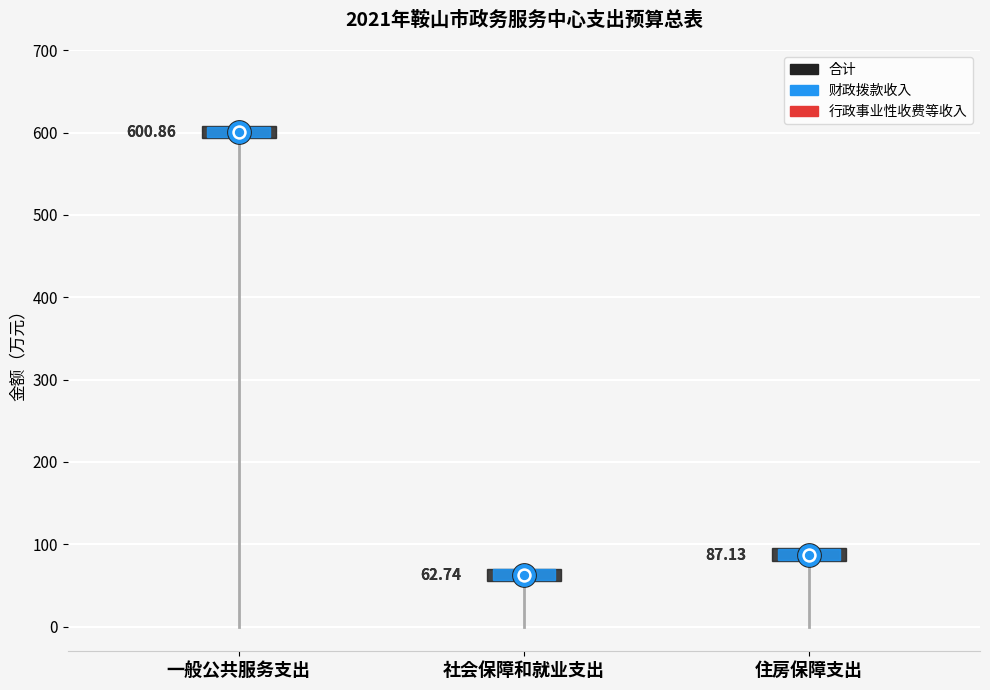

What is the total value across all series at 一般公共服务支出?

1201.7